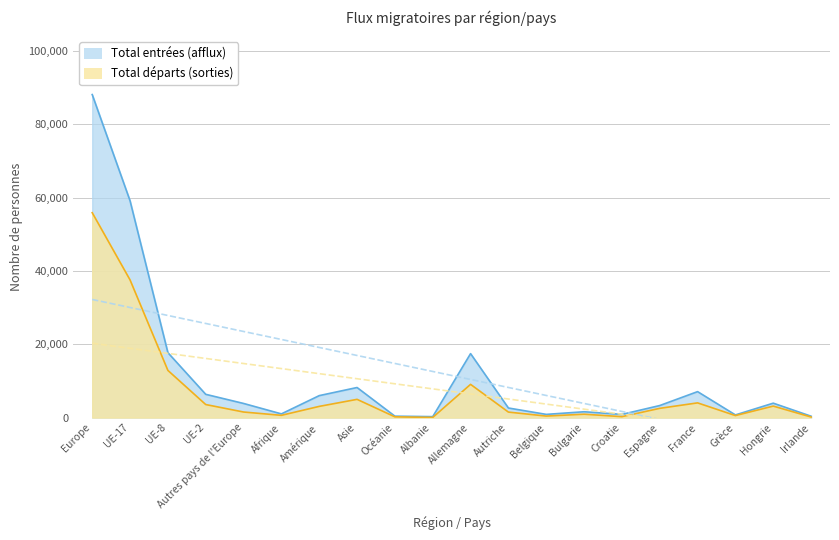

True or false: Total départs (sorties) and Total entrées (afflux) intersect in this chart.

False